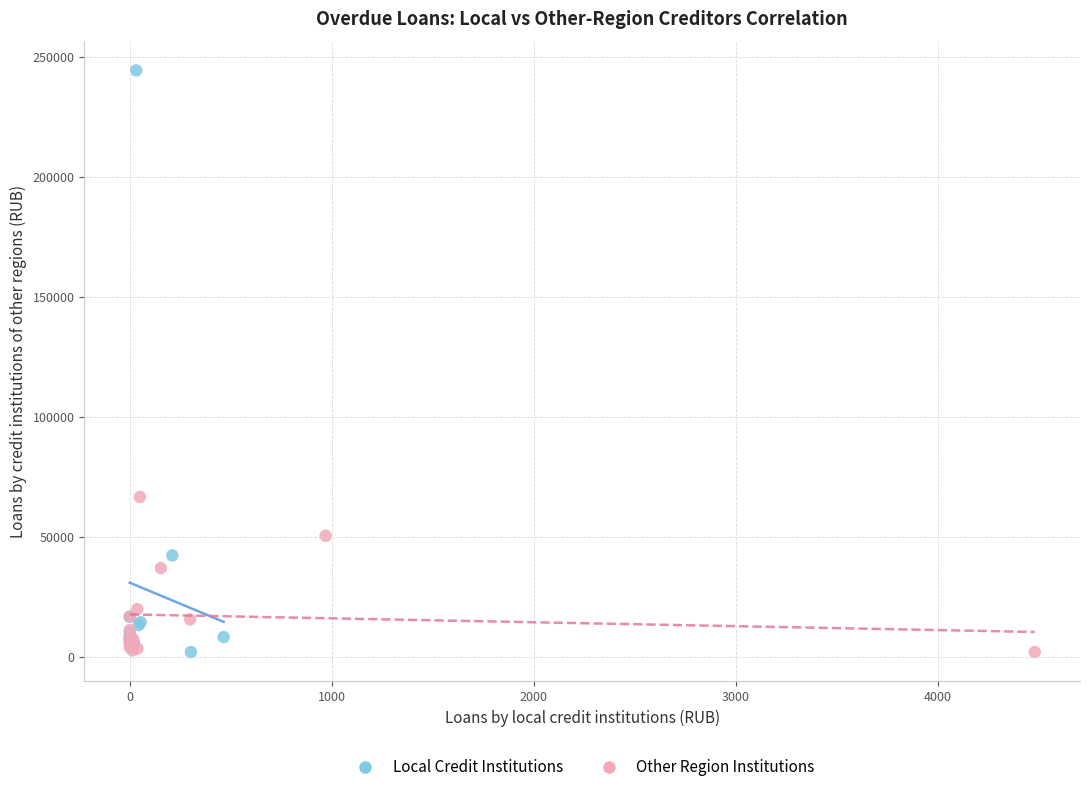

Which series has the largest Y range (max minus min)?

Local Credit Institutions